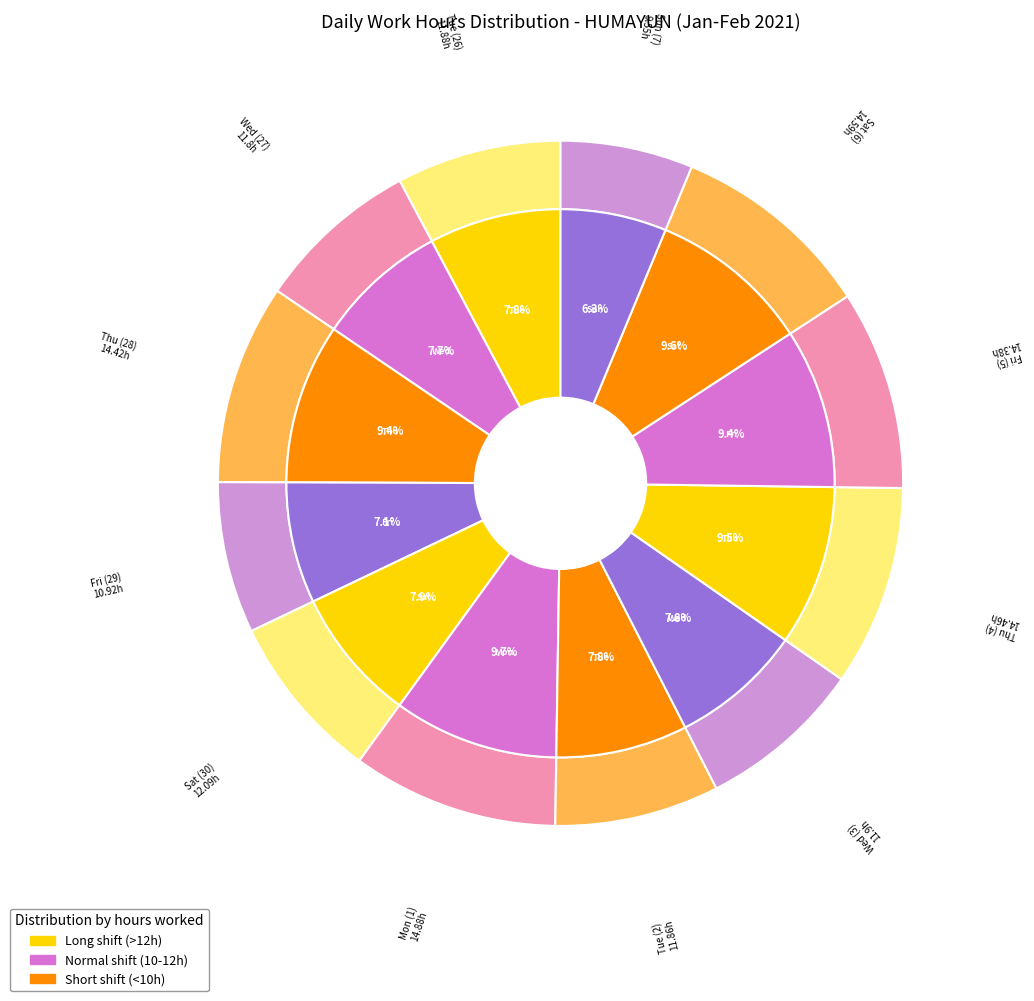

Is the sum of Mon (1) and Sat (30) greater than half?

No